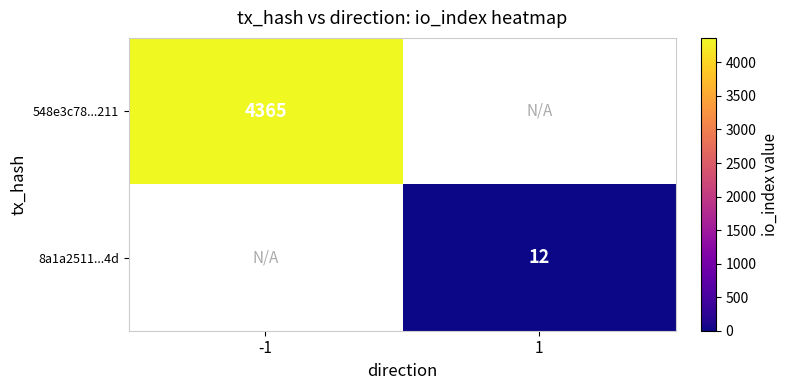

Is the value of 8a1a2511...4d at 1 greater than the value of 548e3c78...211 at -1?

No